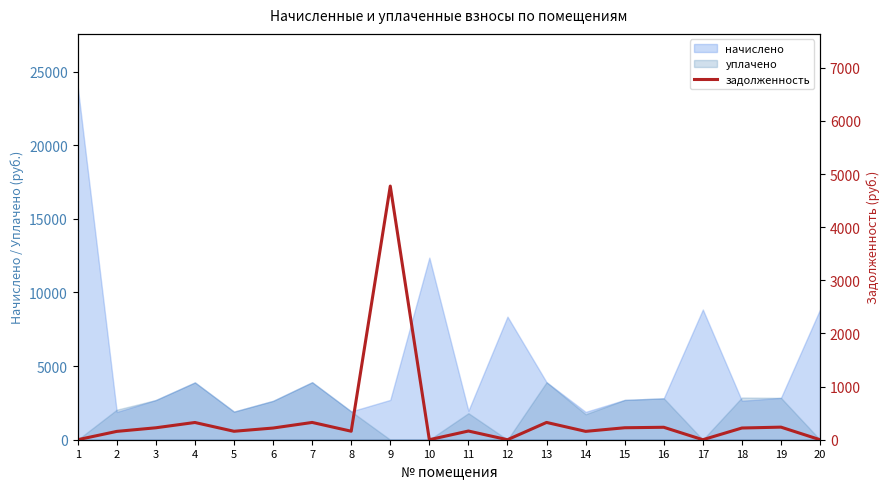

What is the value of the 4th point from the left?

324.4